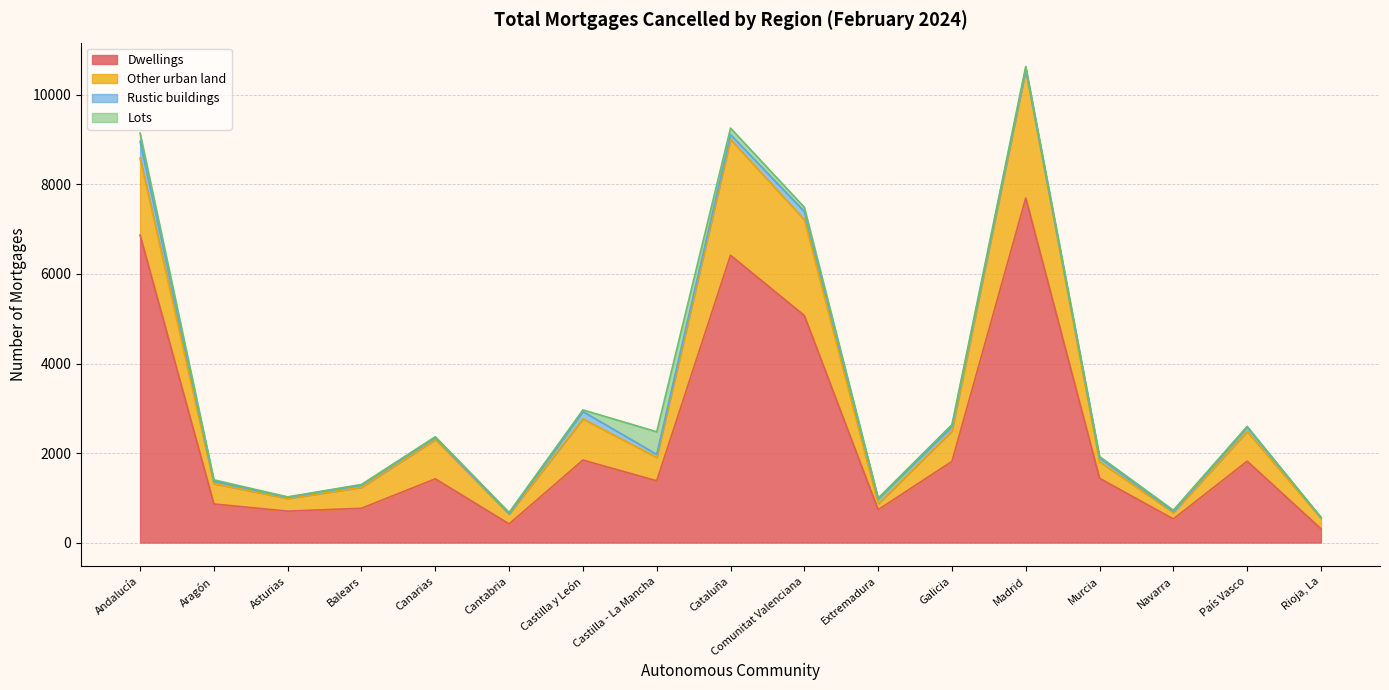

The value of Lots at Aragón is 53. True or false?

False